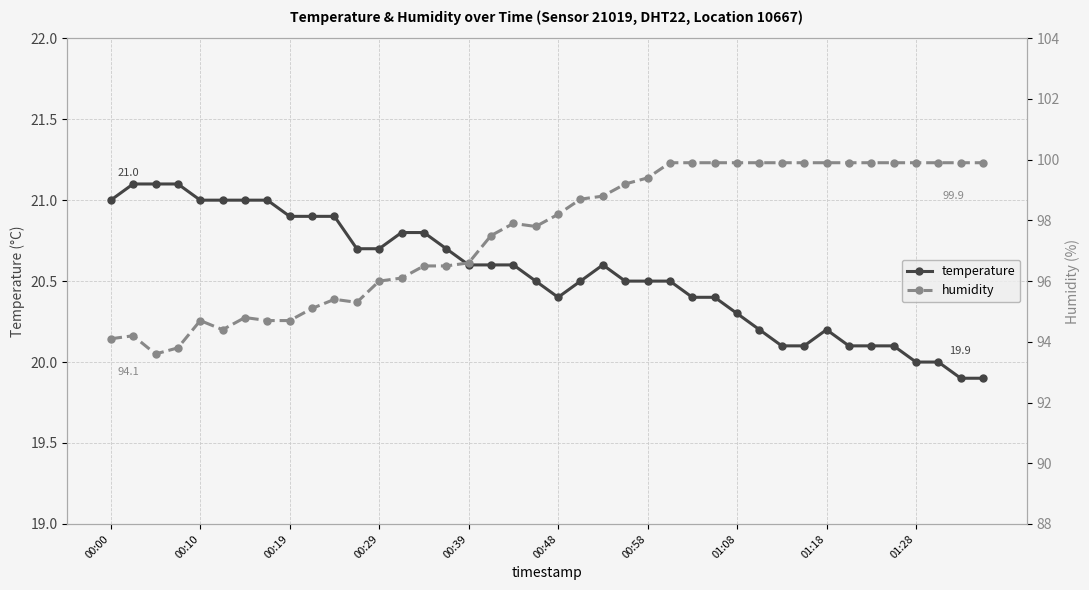

True or false: temperature and humidity cross at least once.

False